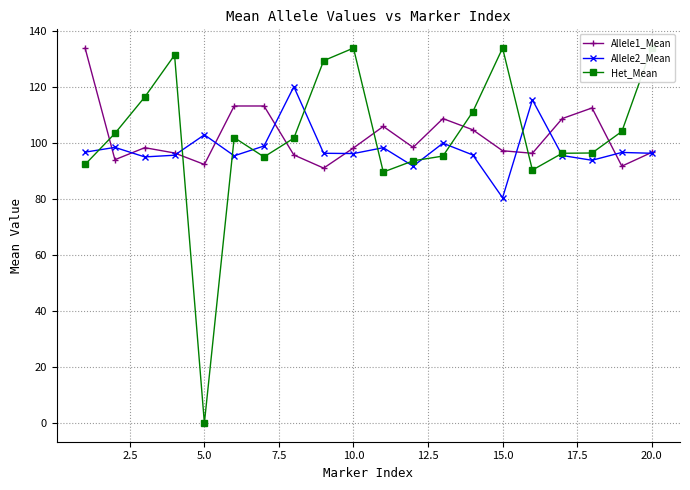

True or false: Het_Mean has more than 2 points higher than both neighbors.

True